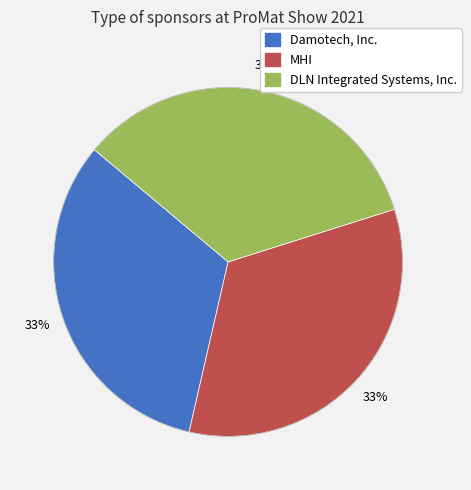

Combined, do DLN Integrated Systems, Inc. and Damotech, Inc. account for over 50%?

Yes